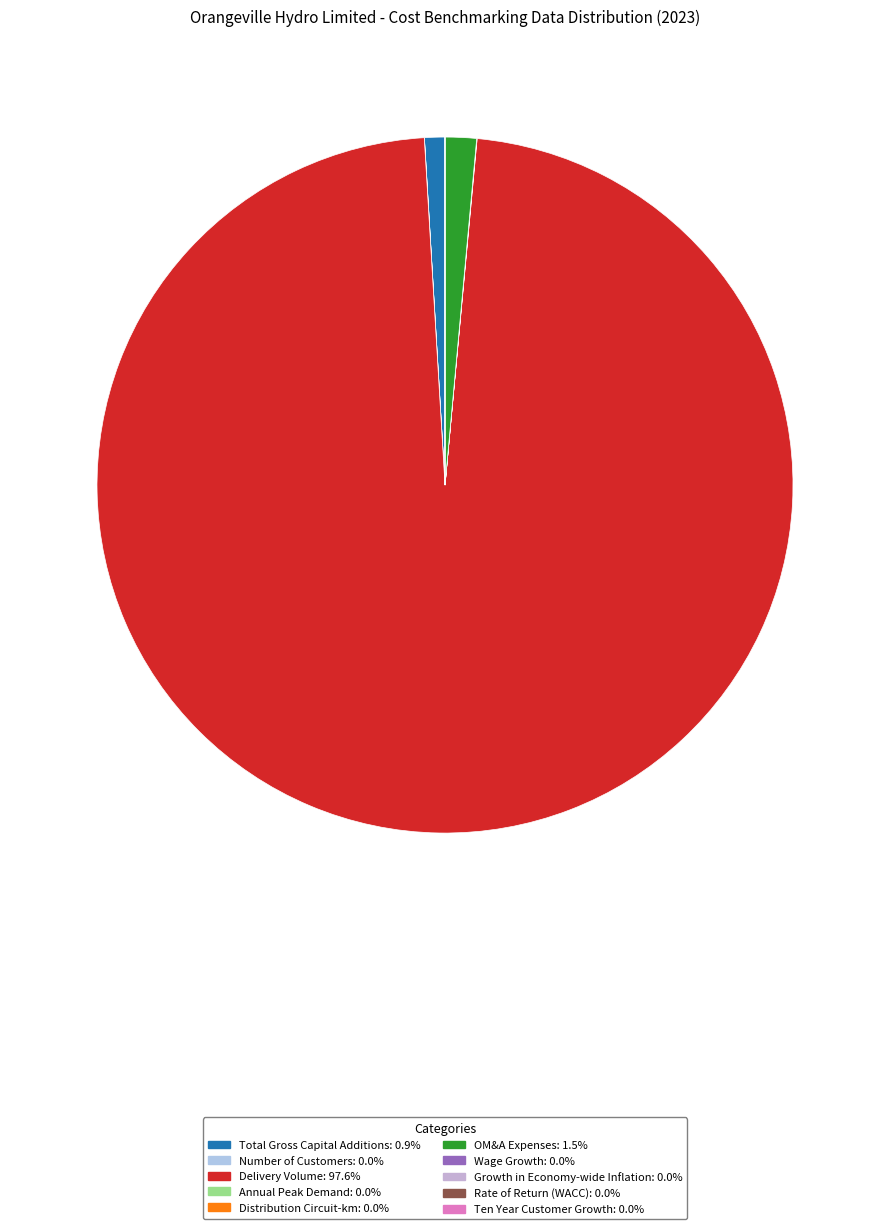

What percentage is NOT represented by Ten Year Customer Growth?

100.0%